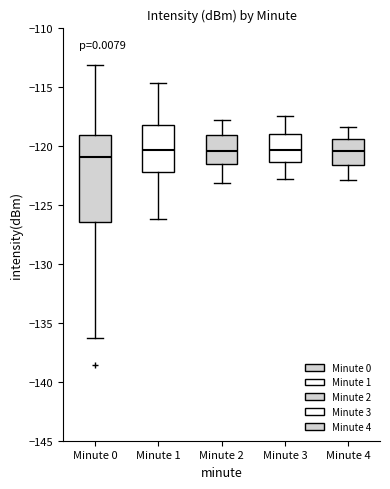

Reading left to right, read every box against the y-axis: the position of its median line, the range the box covers, and the ends of its whiskers. The values are not printed on the chart, so give them approximately, as read against the axis.

Minute 0: median -121.0, box -126.5 to -119.0, whiskers -136.5 to -113.0
Minute 1: median -120.5, box -122.0 to -118.5, whiskers -126.0 to -114.5
Minute 2: median -120.5, box -121.5 to -119.0, whiskers -123.0 to -118.0
Minute 3: median -120.5, box -121.5 to -119.0, whiskers -123.0 to -117.5
Minute 4: median -120.5, box -121.5 to -119.5, whiskers -123.0 to -118.5